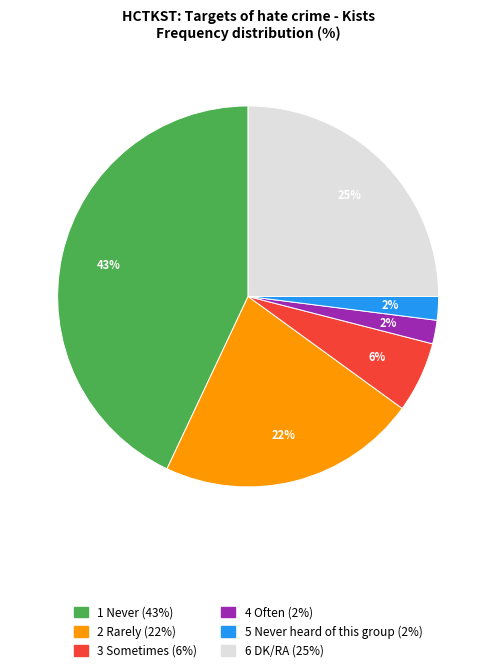

Is there any slice that represents more than half of the pie?

No